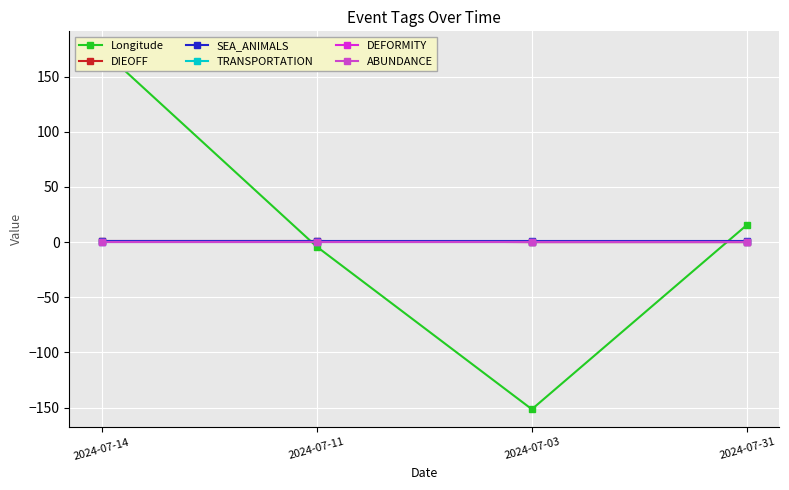

Reading left to right, transcribe all the data shown in this chart.

Longitude: 2024-07-14=174.8	2024-07-11=-4.1	2024-07-03=-151.5	2024-07-31=15.6
DIEOFF: 2024-07-14=1.0	2024-07-11=1.0	2024-07-03=0.0	2024-07-31=0.0
SEA_ANIMALS: 2024-07-14=1.0	2024-07-11=1.0	2024-07-03=1.0	2024-07-31=1.0
TRANSPORTATION: 2024-07-14=0.0	2024-07-11=0.0	2024-07-03=0.0	2024-07-31=0.0
DEFORMITY: 2024-07-14=0.0	2024-07-11=0.0	2024-07-03=0.0	2024-07-31=0.0
ABUNDANCE: 2024-07-14=0.0	2024-07-11=0.0	2024-07-03=0.0	2024-07-31=0.0